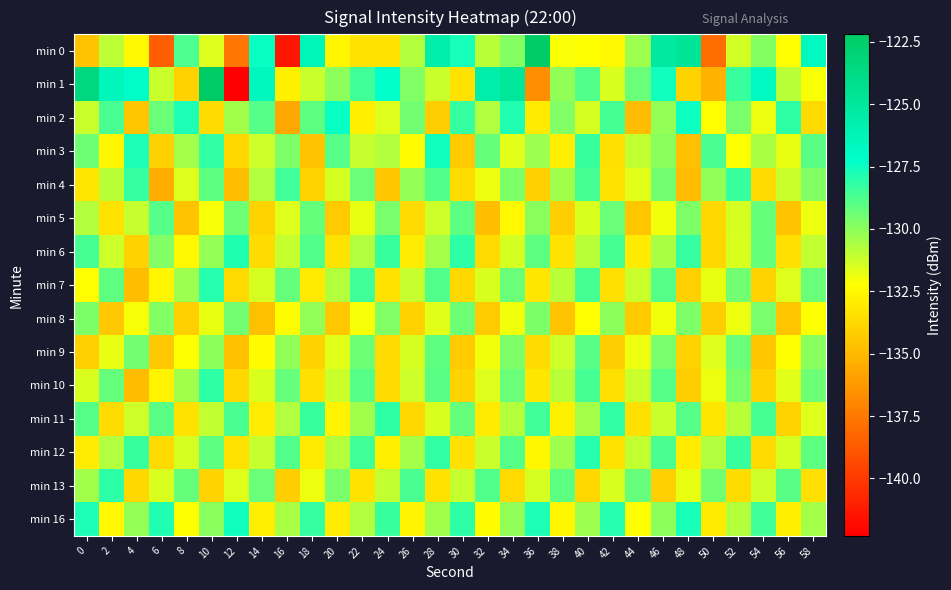

Reading left to right, what are all the values shown in this chart?

min 0: 0=-134.6	2=-131.0	4=-132.6	6=-138.6	8=-128.8	10=-131.6	12=-137.7	14=-127.4	16=-141.4	18=-126.3	20=-132.6	22=-133.4	24=-133.4	26=-130.8	28=-125.6	30=-127.6	32=-130.9	34=-129.8	36=-122.2	38=-132.2	40=-132.2	42=-132.5	44=-130.3	46=-125.1	48=-124.7	50=-138.0	52=-131.4	54=-129.9	56=-132.3	58=-126.8
min 1: 0=-123.5	2=-126.4	4=-127.1	6=-131.2	8=-134.0	10=-122.2	12=-142.2	14=-126.6	16=-132.9	18=-131.2	20=-130.0	22=-128.5	24=-127.3	26=-129.8	28=-131.2	30=-133.4	32=-125.6	34=-124.9	36=-136.7	38=-130.1	40=-128.8	42=-131.5	44=-129.3	46=-127.6	48=-133.9	50=-135.2	52=-128.4	54=-126.7	56=-130.9	58=-132.1
min 2: 0=-131.2	2=-128.7	4=-134.5	6=-129.3	8=-127.8	10=-133.6	12=-130.4	14=-128.9	16=-135.7	18=-129.1	20=-127.4	22=-132.8	24=-131.6	26=-129.5	28=-134.2	30=-128.3	32=-130.7	34=-127.9	36=-133.1	38=-129.8	40=-131.4	42=-128.6	44=-134.9	46=-130.2	48=-127.5	50=-132.3	52=-129.6	54=-131.9	56=-128.1	58=-133.7
min 3: 0=-129.4	2=-132.6	4=-127.8	6=-134.1	8=-130.5	10=-128.2	12=-133.8	14=-131.3	16=-129.7	18=-134.6	20=-128.9	22=-131.1	24=-130.8	26=-132.4	28=-127.6	30=-134.3	32=-129.2	34=-131.7	36=-130.3	38=-132.9	40=-128.4	42=-133.5	44=-131.0	46=-129.9	48=-134.7	50=-128.7	52=-132.2	54=-130.6	56=-131.8	58=-129.0
min 4: 0=-133.2	2=-130.9	4=-128.3	6=-135.4	8=-131.6	10=-129.1	12=-134.8	14=-130.7	16=-128.5	18=-133.9	20=-131.4	22=-129.3	24=-134.5	26=-130.2	28=-128.8	30=-133.6	32=-131.9	34=-129.7	36=-134.1	38=-130.4	40=-128.6	42=-133.3	44=-131.7	46=-129.5	48=-134.9	50=-130.1	52=-128.4	54=-133.7	56=-131.2	58=-129.8
min 5: 0=-130.8	2=-133.4	4=-131.1	6=-128.9	8=-134.6	10=-132.1	12=-129.4	14=-133.9	16=-131.6	18=-129.2	20=-134.3	22=-131.8	24=-129.6	26=-133.7	28=-131.3	30=-129.1	32=-134.8	34=-132.5	36=-129.9	38=-134.2	40=-131.5	42=-129.3	44=-134.5	46=-132.0	48=-129.7	50=-133.8	52=-131.4	54=-129.2	56=-134.6	58=-131.9
min 6: 0=-128.6	2=-131.3	4=-134.0	6=-129.8	8=-132.5	10=-130.2	12=-127.9	14=-133.6	16=-131.1	18=-128.8	20=-133.3	22=-130.7	24=-128.4	26=-133.0	28=-130.5	30=-128.1	32=-133.7	34=-131.4	36=-129.1	38=-133.4	40=-130.9	42=-128.6	44=-133.1	46=-130.6	48=-128.3	50=-133.8	52=-131.5	54=-129.2	56=-133.5	58=-131.0
min 7: 0=-132.3	2=-129.1	4=-134.8	6=-132.6	8=-130.3	10=-128.0	12=-133.7	14=-131.4	16=-129.2	18=-133.1	20=-130.8	22=-128.5	24=-133.4	26=-131.1	28=-128.8	30=-133.8	32=-131.5	34=-129.3	36=-133.2	38=-130.9	40=-128.6	42=-133.5	44=-131.2	46=-128.9	48=-134.1	50=-131.8	52=-129.5	54=-133.9	56=-131.6	58=-129.3
min 8: 0=-129.7	2=-134.4	4=-132.1	6=-129.8	8=-134.1	10=-131.8	12=-129.5	14=-134.7	16=-132.4	18=-130.1	20=-134.4	22=-132.1	24=-129.8	26=-134.0	28=-131.7	30=-129.4	32=-134.3	34=-132.0	36=-129.7	38=-134.6	40=-132.3	42=-130.0	44=-134.3	46=-132.0	48=-129.7	50=-134.2	52=-131.9	54=-129.6	56=-134.5	58=-132.2
min 9: 0=-134.1	2=-131.8	4=-129.5	6=-134.4	8=-132.2	10=-130.0	12=-134.7	14=-132.4	16=-130.1	18=-134.0	20=-131.7	22=-129.4	24=-133.7	26=-131.4	28=-129.1	30=-134.3	32=-132.0	34=-129.7	36=-133.6	38=-131.3	40=-129.0	42=-134.2	44=-131.9	46=-129.6	48=-133.9	50=-131.6	52=-129.3	54=-134.5	56=-132.2	58=-129.9
min 10: 0=-131.5	2=-129.2	4=-134.9	6=-132.7	8=-130.4	10=-128.1	12=-133.8	14=-131.5	16=-129.2	18=-133.5	20=-131.2	22=-128.9	24=-133.6	26=-131.3	28=-129.0	30=-133.9	32=-131.6	34=-129.3	36=-133.2	38=-130.9	40=-128.6	42=-133.5	44=-131.2	46=-128.9	48=-134.2	50=-131.9	52=-129.6	54=-134.0	56=-131.7	58=-129.4
min 11: 0=-128.9	2=-133.6	4=-131.3	6=-129.0	8=-133.3	10=-131.0	12=-128.7	14=-133.0	16=-130.7	18=-128.4	20=-132.7	22=-130.4	24=-128.1	26=-133.8	28=-131.5	30=-129.2	32=-133.1	34=-130.8	36=-128.5	38=-132.8	40=-130.5	42=-128.2	44=-133.5	46=-131.2	48=-128.9	50=-133.2	52=-130.9	54=-128.6	56=-133.9	58=-131.6
min 12: 0=-133.0	2=-130.7	4=-128.4	6=-133.7	8=-131.4	10=-129.1	12=-133.4	14=-131.1	16=-128.8	18=-133.1	20=-130.8	22=-128.5	24=-132.8	26=-130.5	28=-128.2	30=-133.5	32=-131.2	34=-128.9	36=-132.6	38=-130.3	40=-128.0	42=-133.3	44=-131.0	46=-128.7	48=-133.0	50=-130.7	52=-128.4	54=-133.7	56=-131.4	58=-129.1
min 13: 0=-130.4	2=-128.1	4=-133.8	6=-131.5	8=-129.2	10=-133.9	12=-131.6	14=-129.3	16=-134.2	18=-131.9	20=-129.6	22=-133.3	24=-131.0	26=-128.7	28=-133.4	30=-131.1	32=-128.8	34=-133.7	36=-131.4	38=-129.1	40=-133.8	42=-131.5	44=-129.2	46=-134.1	48=-131.8	50=-129.5	52=-133.6	54=-131.3	56=-129.0	58=-133.5
min 16: 0=-127.8	2=-132.5	4=-130.2	6=-127.9	8=-132.2	10=-129.9	12=-127.6	14=-132.9	16=-130.6	18=-128.3	20=-133.0	22=-130.7	24=-128.4	26=-132.7	28=-130.4	30=-128.1	32=-132.4	34=-130.1	36=-127.8	38=-132.6	40=-130.3	42=-128.0	44=-132.3	46=-130.0	48=-127.7	50=-133.1	52=-130.8	54=-128.5	56=-132.8	58=-130.5